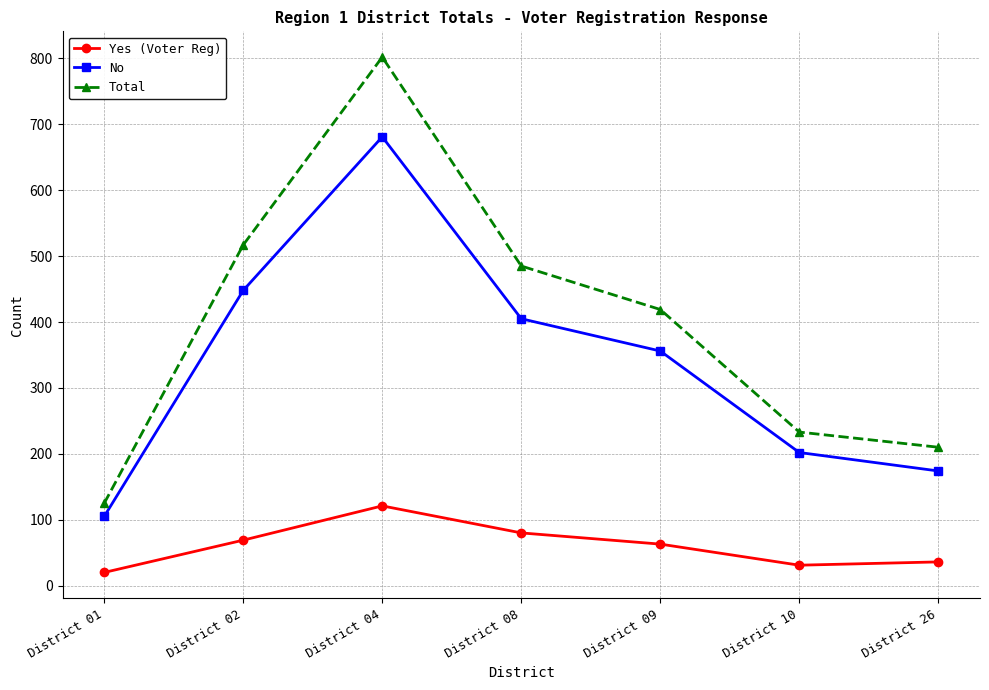

Rank the series by their maximum value, from highest to lowest.

Total, No, Yes (Voter Reg)